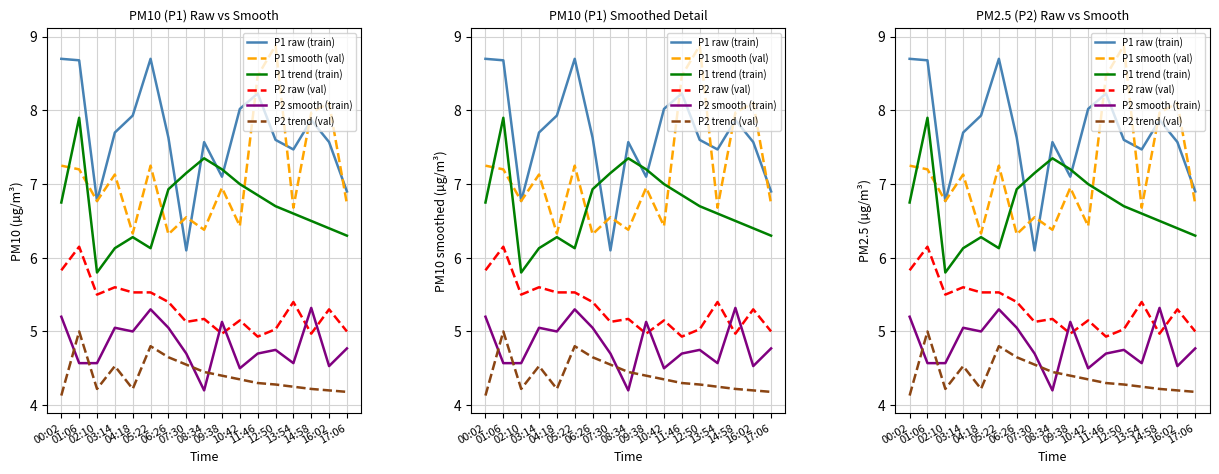

What position from the right is 11:46?

6